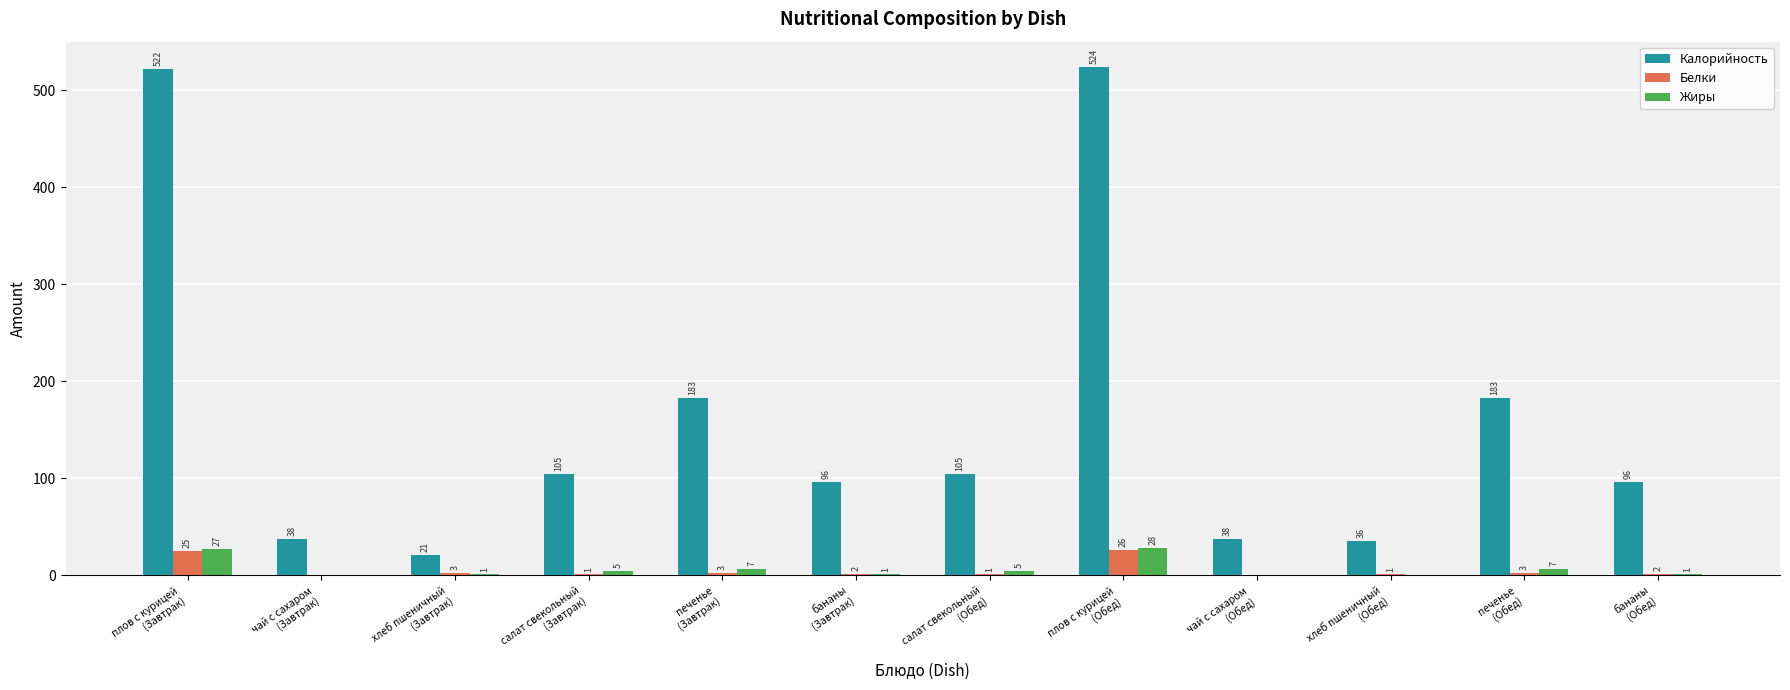

What is the greatest value displayed?

524